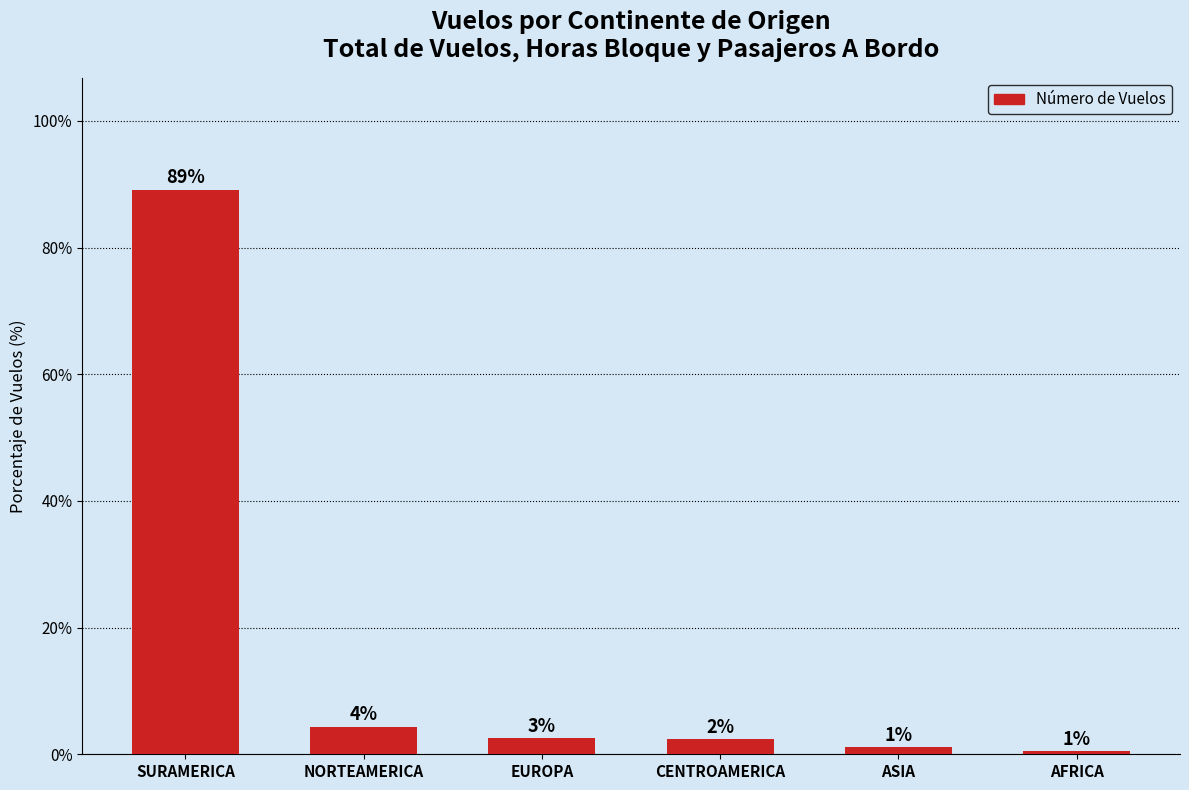

How many bars are there in total?

6